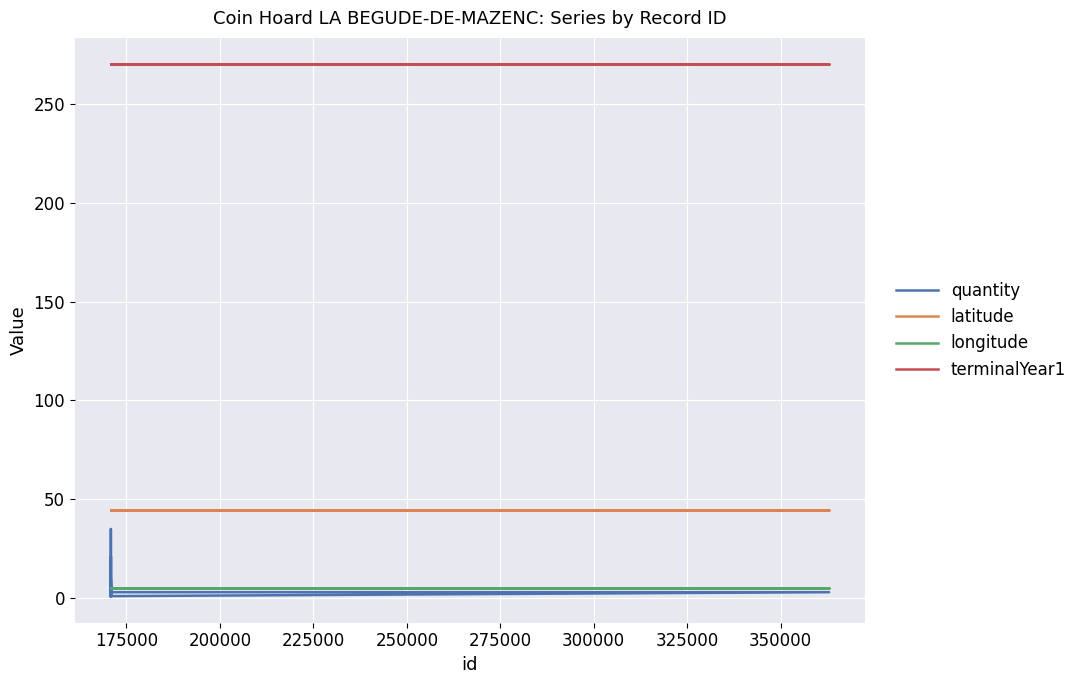

List the series in order of their peak value, lowest first.

longitude, quantity, latitude, terminalYear1